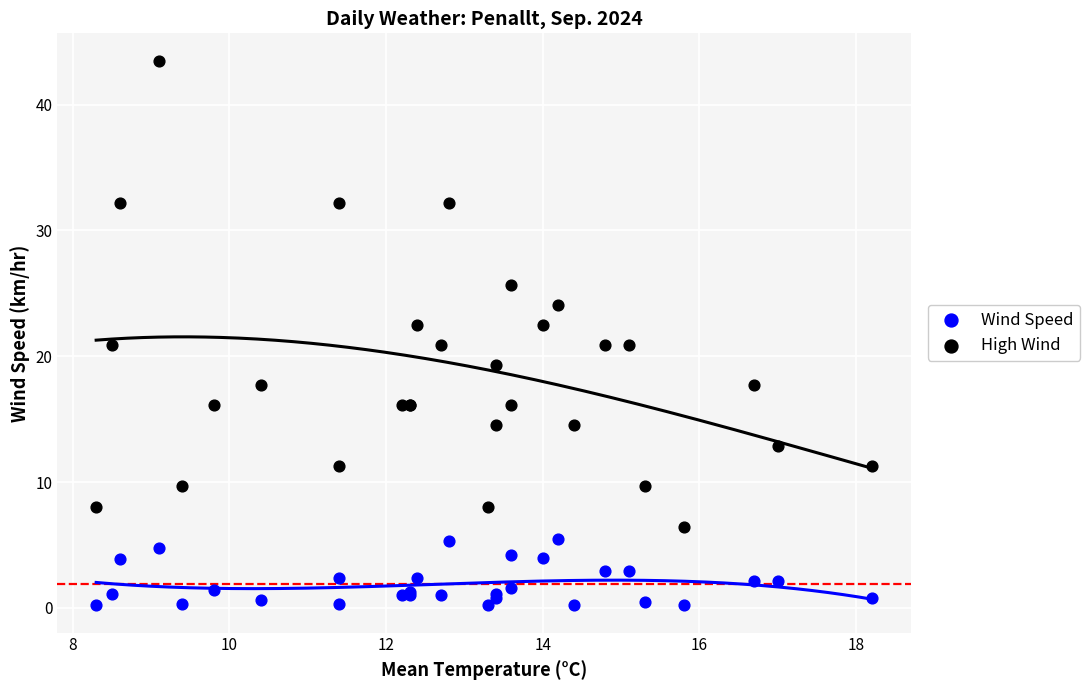

Which series contains the lowest Y value?

Wind Speed